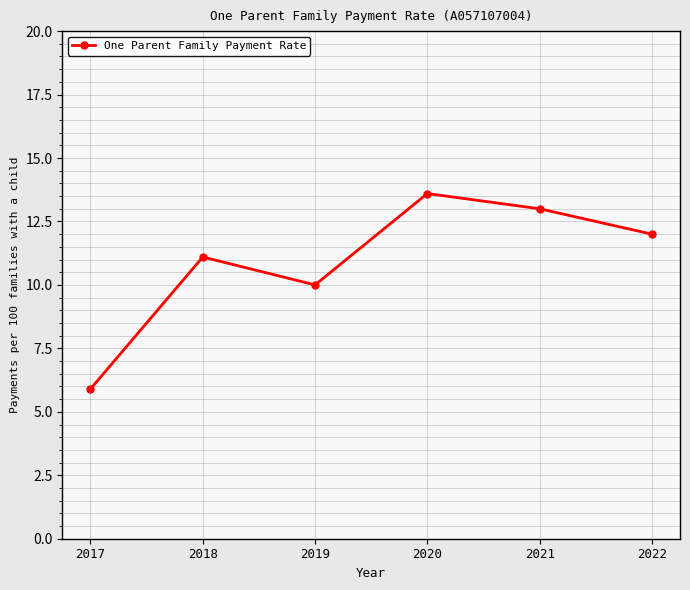

At which category does the chart reach its minimum across all series?

2017